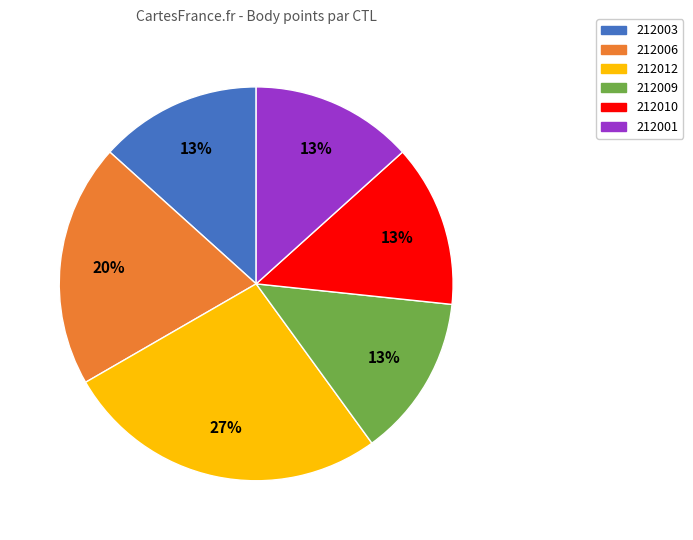

Is the sum of 212003 and 212010 greater than half?

No